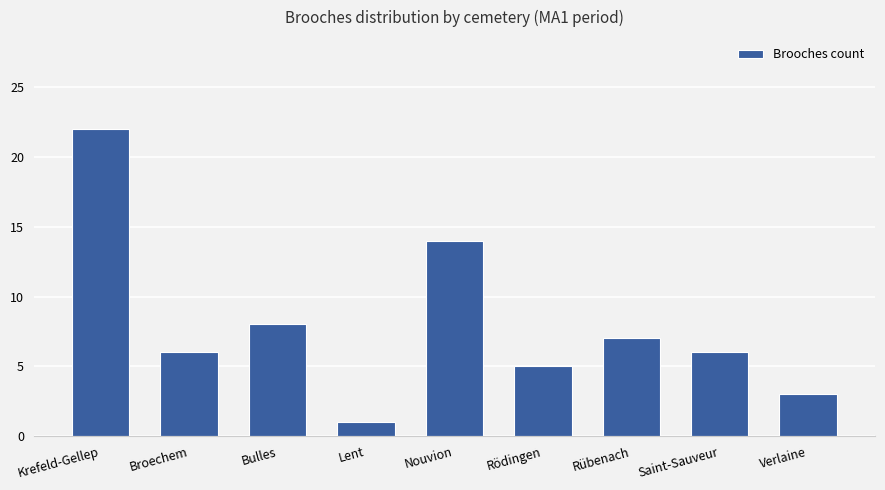

What value does the data have at Rödingen, to the nearest 5?

5